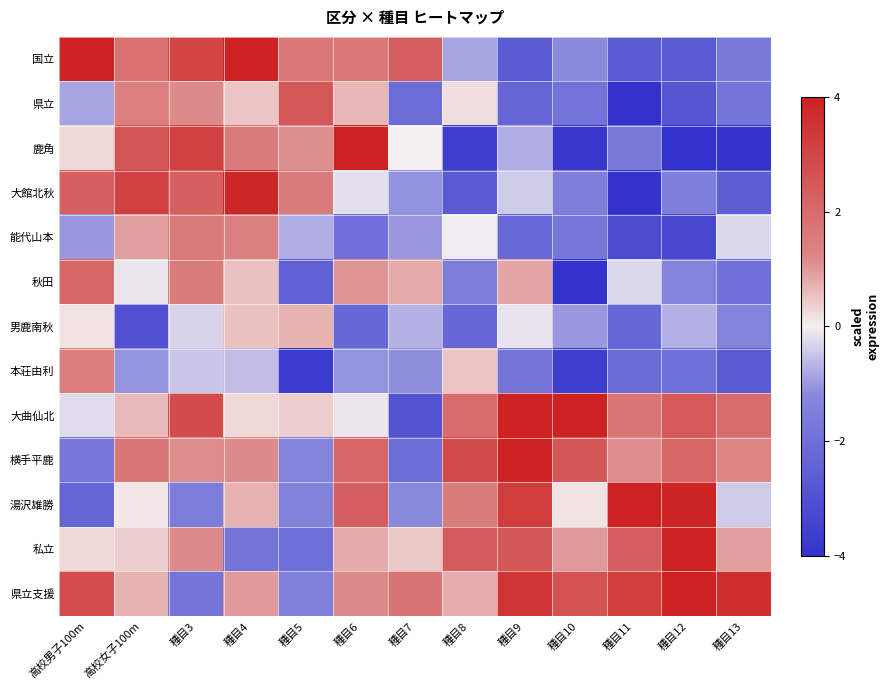

What is the difference between the highest and lowest values at 種目5?

6.2